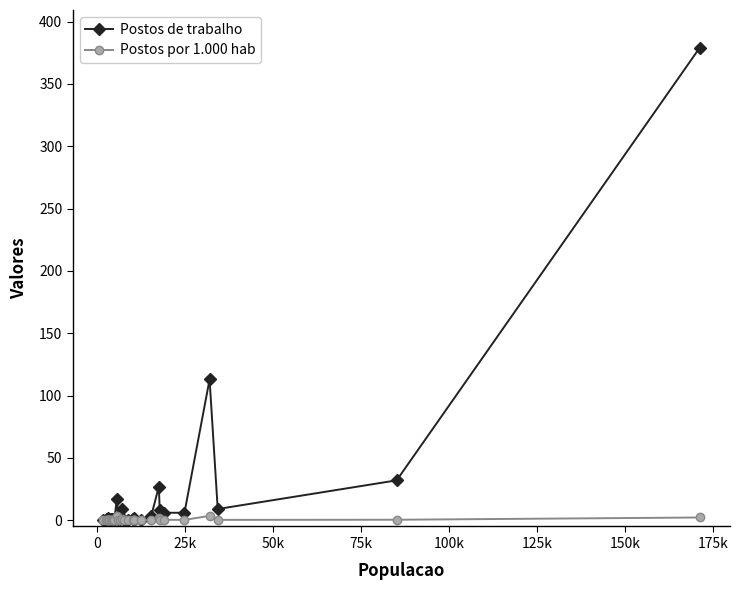

Which series has the largest total across all categories?

Postos de trabalho